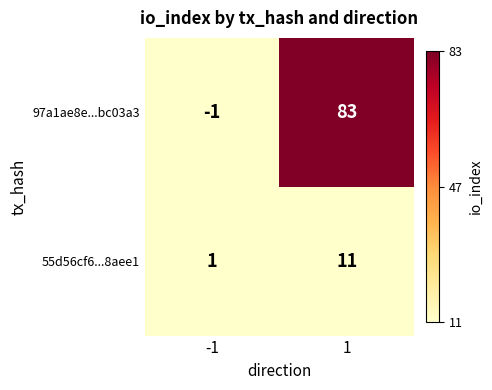

What value does the 97a1ae8e...bc03a3 series have at 1?

83